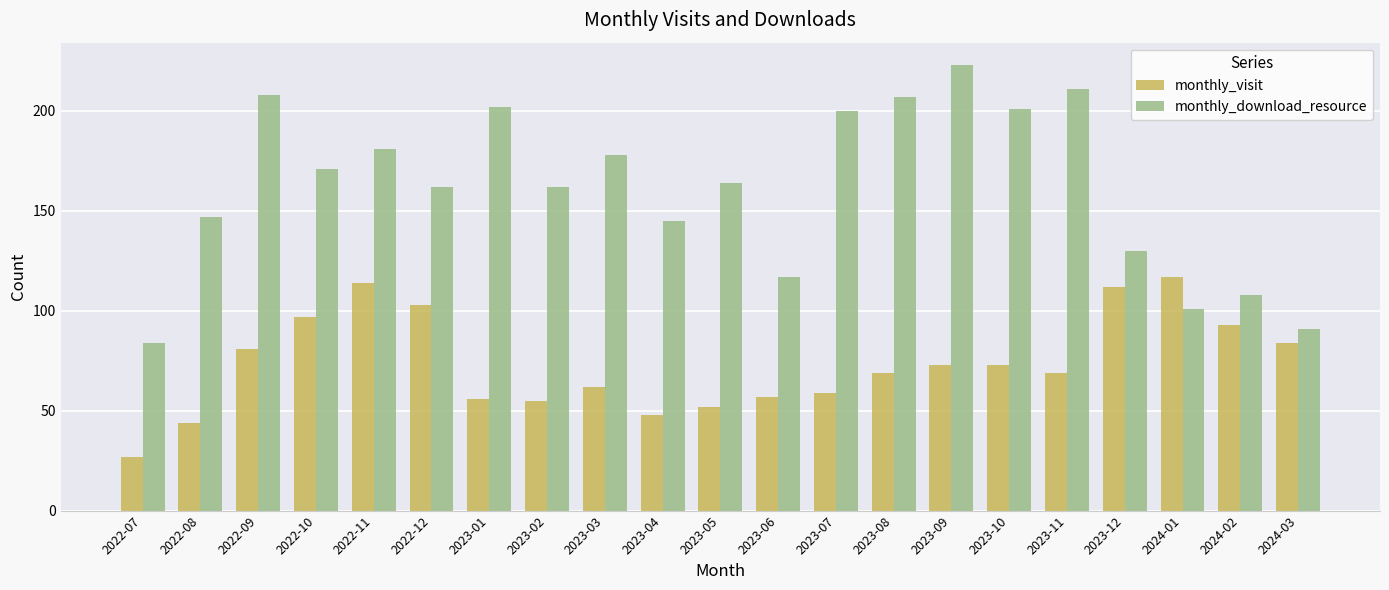

Which series has the largest range (max minus min)?

monthly_download_resource